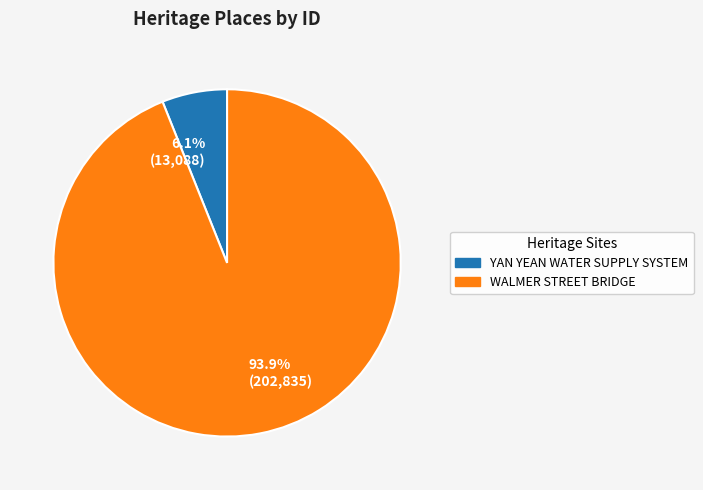

Rank the categories by value from highest to lowest.

93.9% (202,835), 6.1% (13,088)